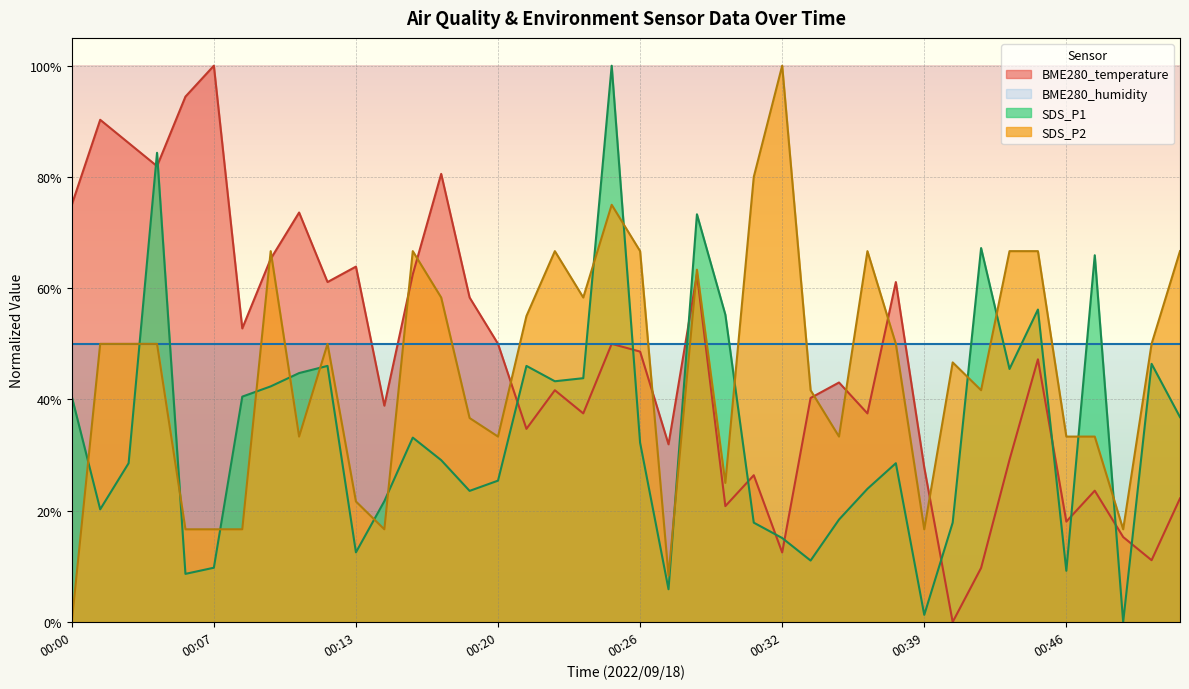

The value of SDS_P1 at 00:13 is 0.0. True or false?

False